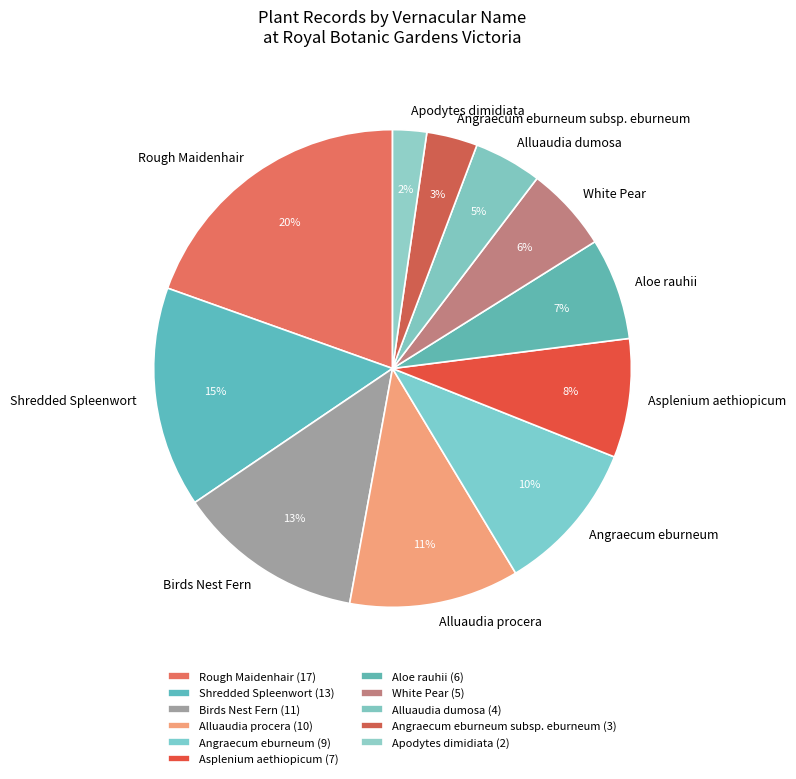

What is the largest slice in the pie chart?

Rough Maidenhair